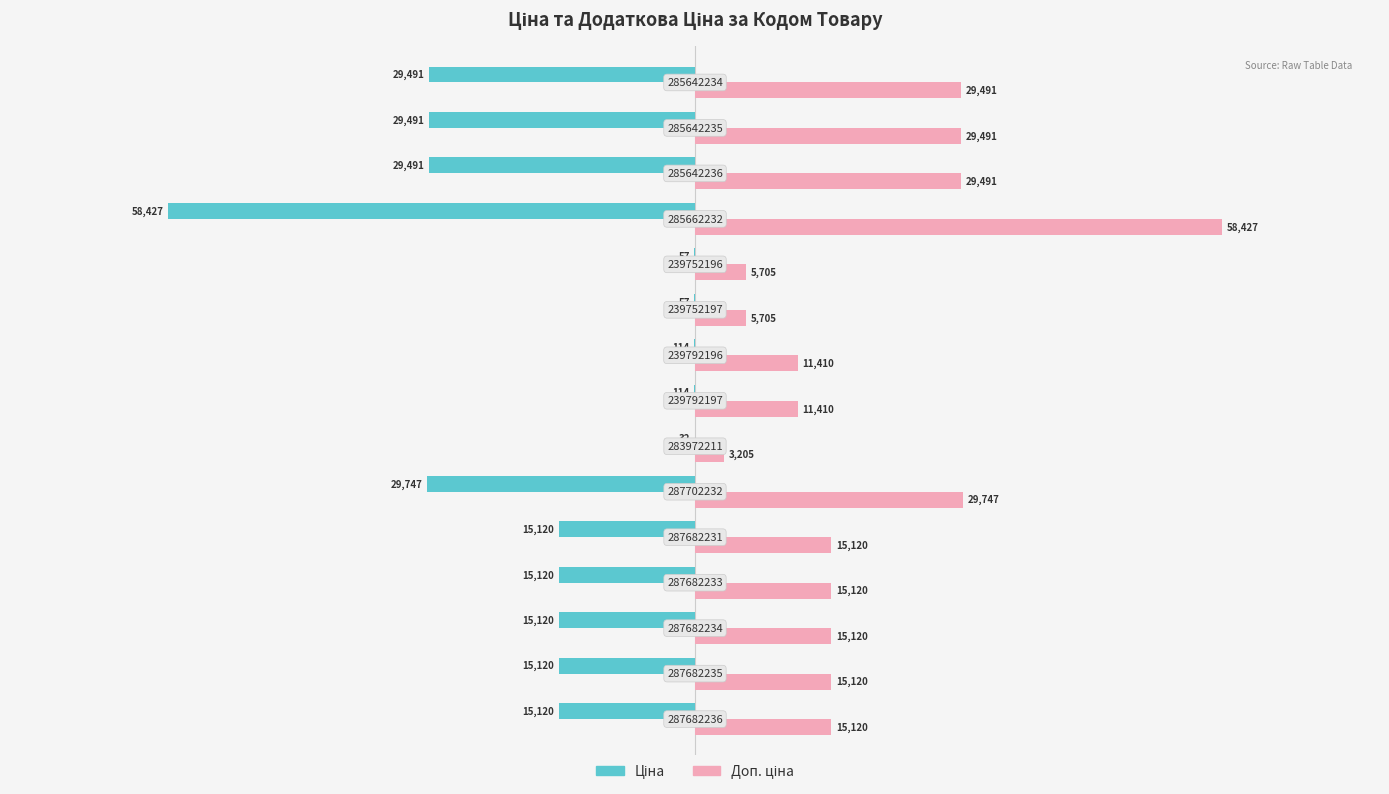

How many values in the Доп. ціна series exceed 15120?

5